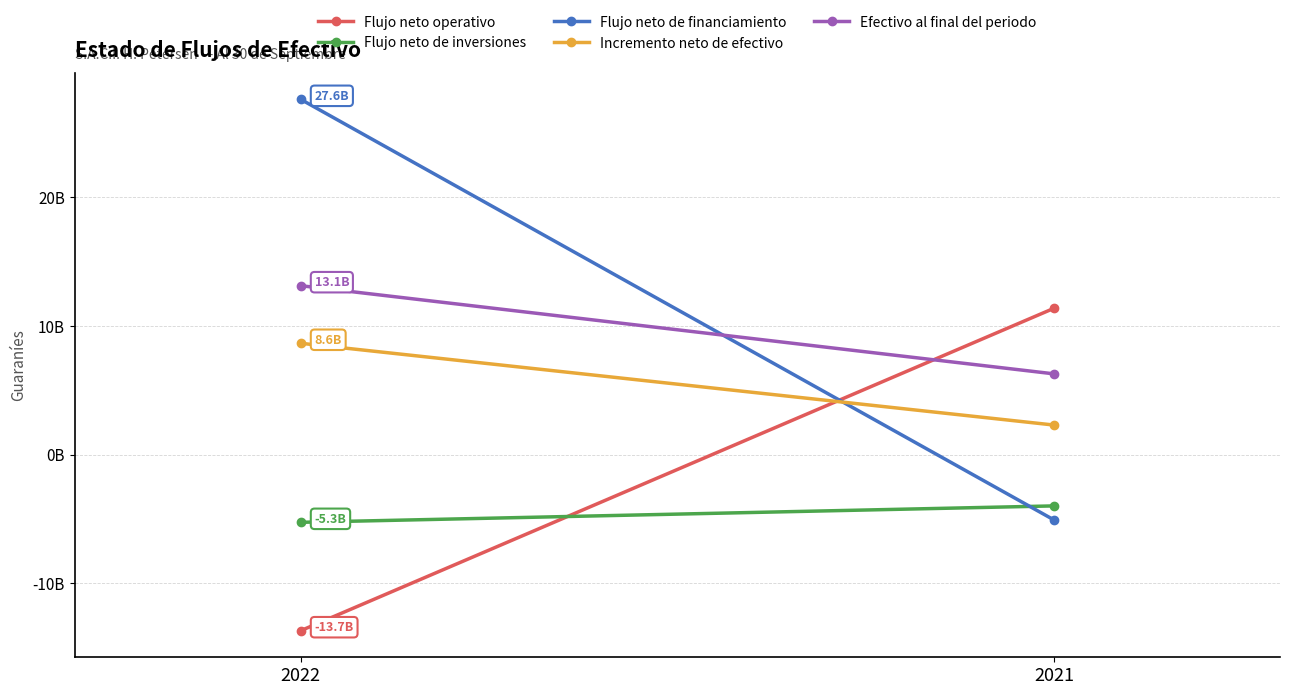

At how many categories does at least one series exceed -7147486712?

2